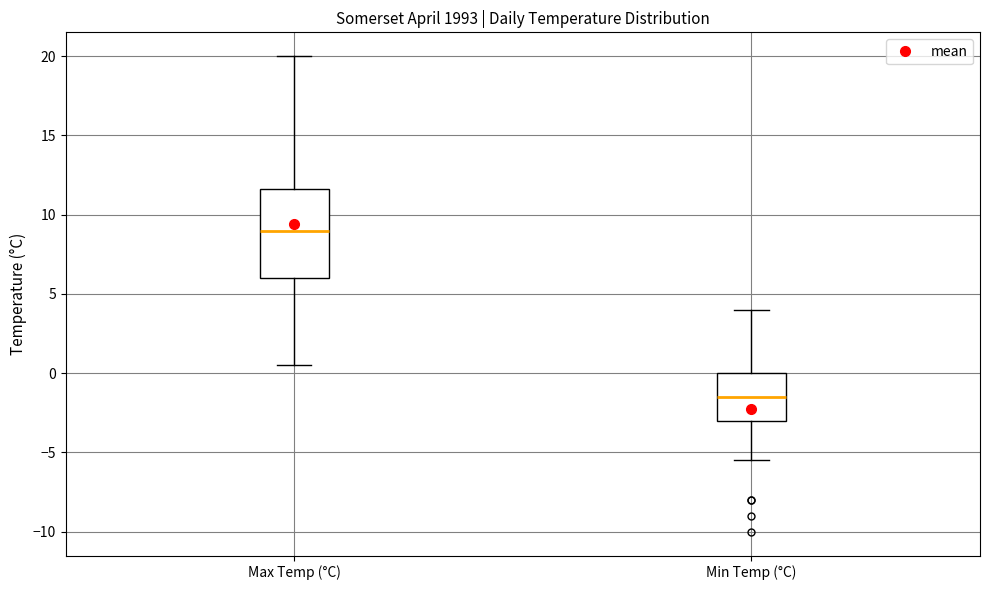

Where does the upper whisker of the box for Max Temp (°C) end on the y-axis? The values are not printed on the chart, so give them approximately, as read against the axis.

20.0